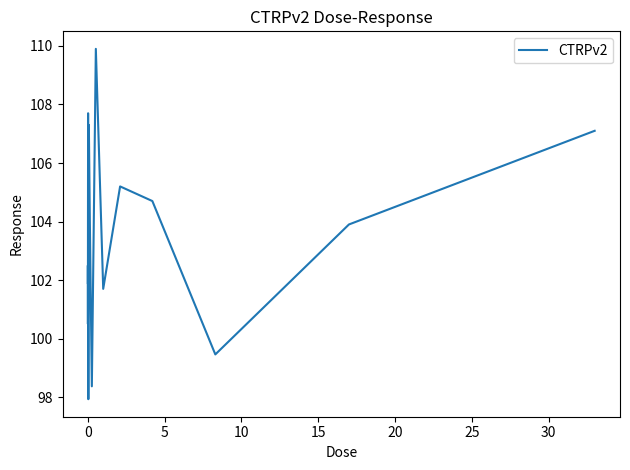

What is the maximum value shown in the chart?

109.9